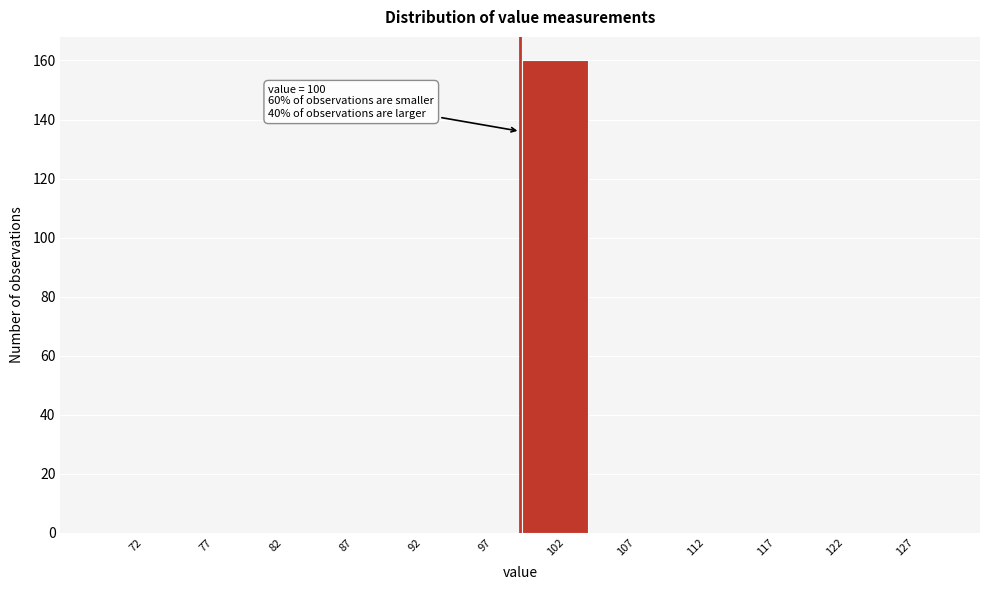

Over which range of the x-axis is the bar tallest?

100 to 105